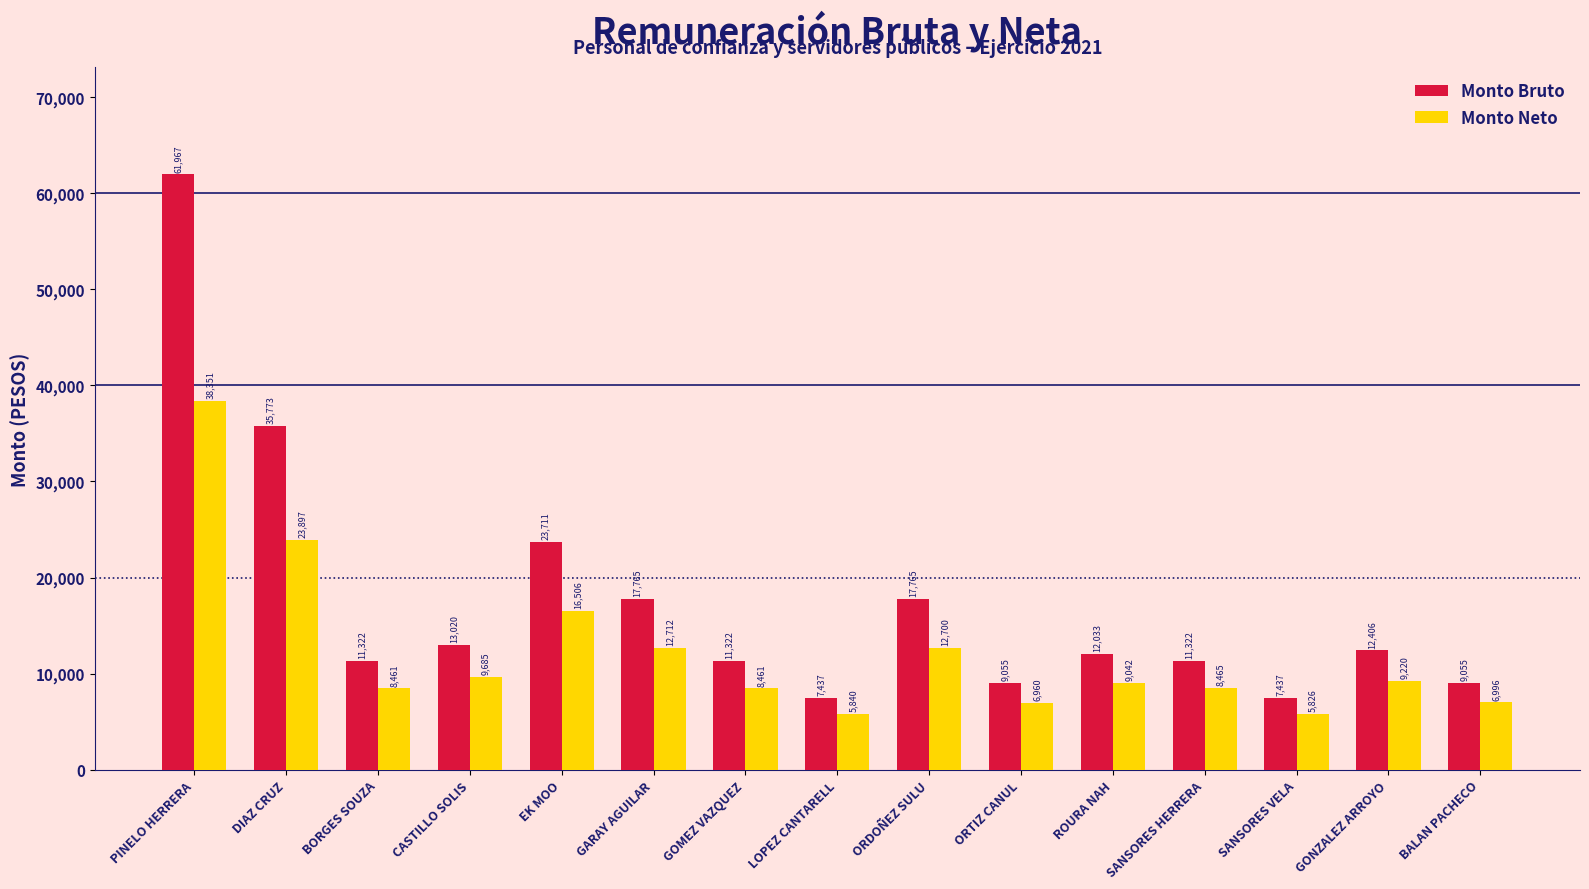

How many data points in Monto Neto are above 9042?

8